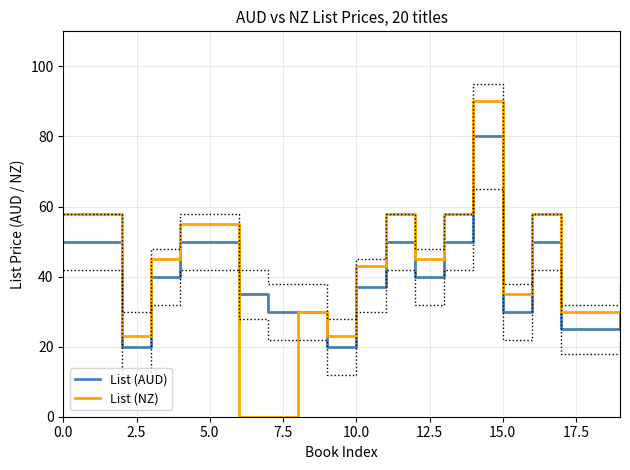

What is the sum of the List (AUD) values at 11 and 14?

130.0